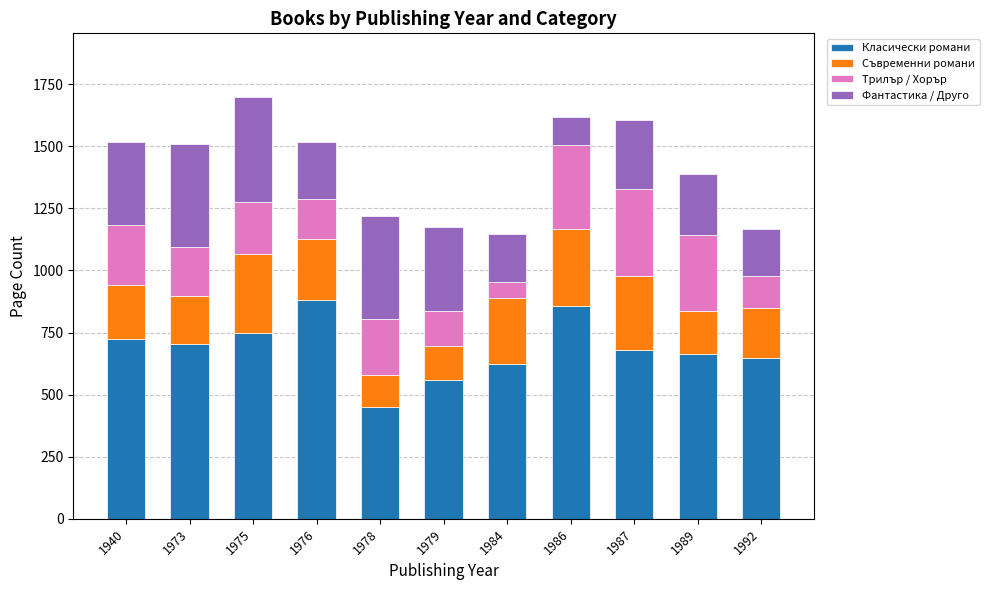

The value of Класически романи at 1976 is 880. True or false?

True